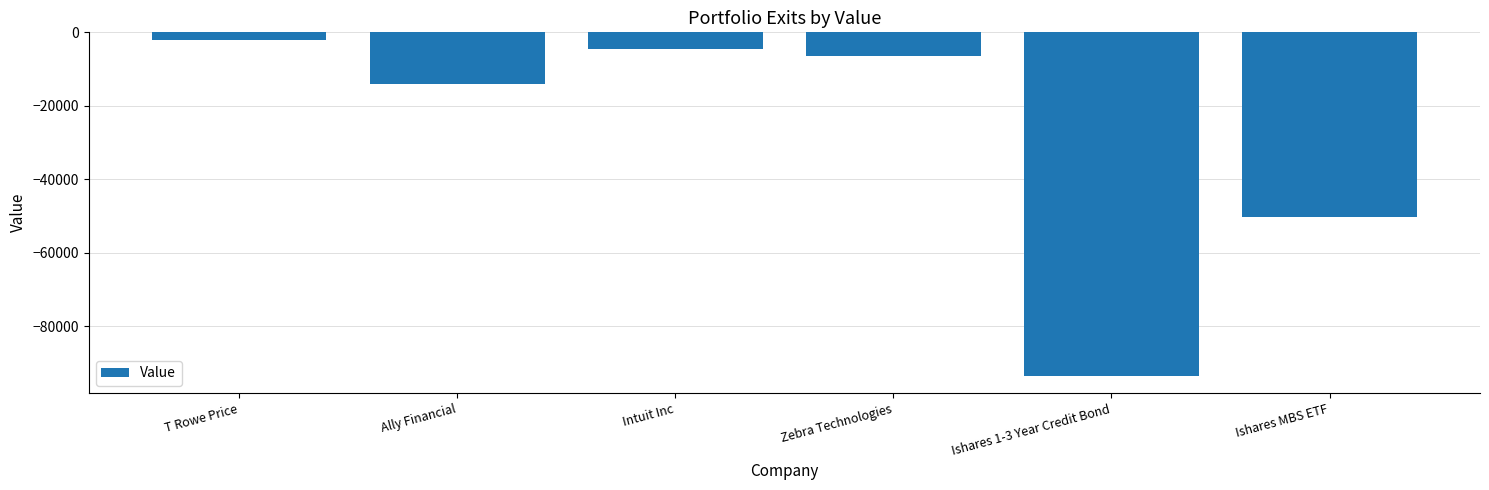

Where does the data first go above -6541?

T Rowe Price